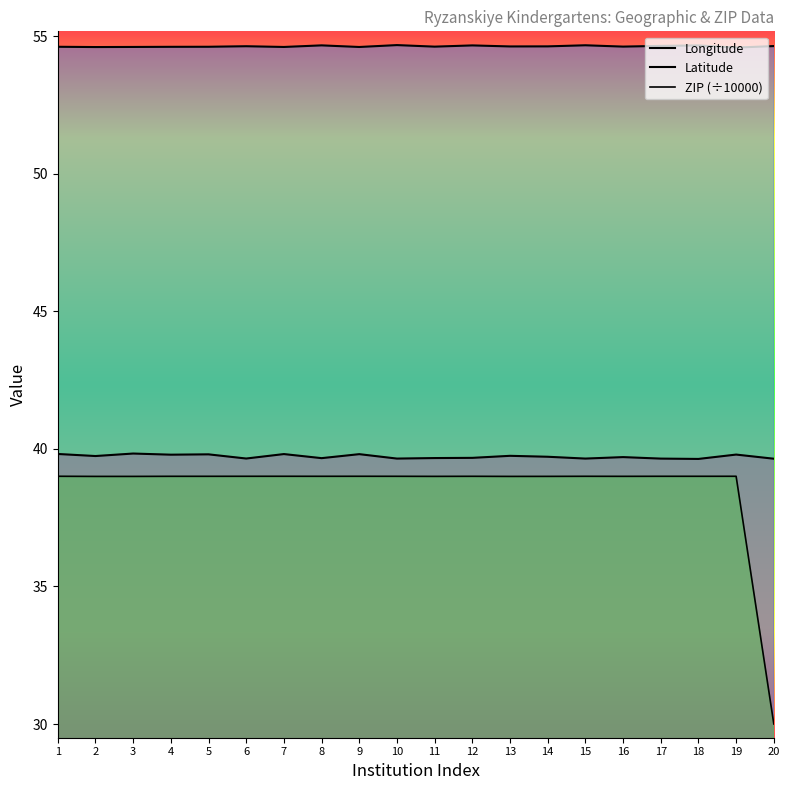

True or false: Latitude has a value of 35.7 at 4.

False